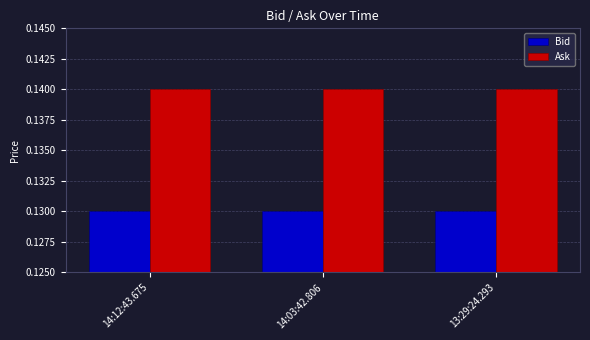

What is the sum of the Ask values at 13:29:24.293 and 14:03:42.806?

0.3